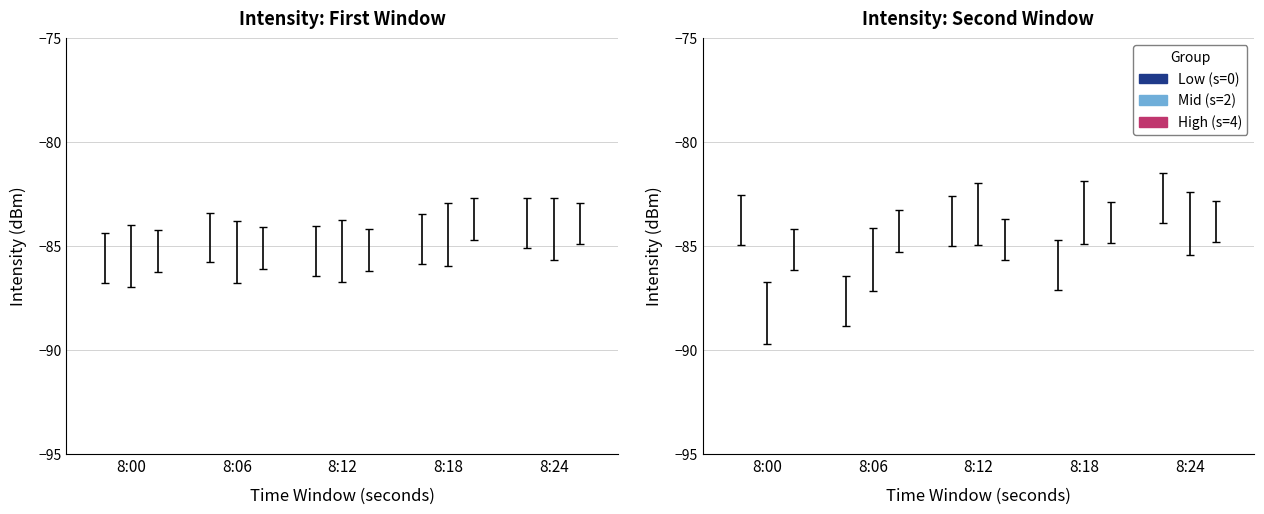

How many High (s=4) values are between 8 and 9?

2